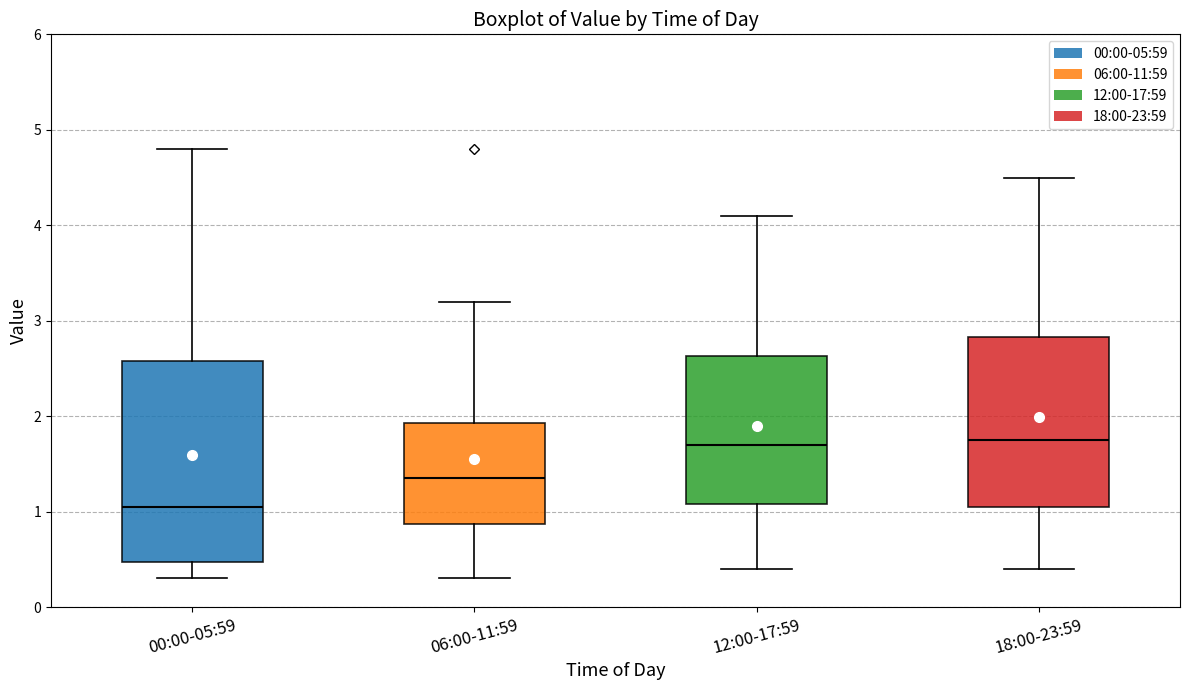

Reading left to right, transcribe this box plot: for each box, give where its median line is, the range the box spans, and where its two whiskers end, as read against the y-axis. The values are not printed on the chart, so give them approximately, as read against the axis.

00:00-05:59: median 1.1, box 0.5 to 2.6, whiskers 0.3 to 4.8
06:00-11:59: median 1.4, box 0.9 to 1.9, whiskers 0.3 to 3.2
12:00-17:59: median 1.7, box 1.1 to 2.6, whiskers 0.4 to 4.1
18:00-23:59: median 1.8, box 1.1 to 2.8, whiskers 0.4 to 4.5